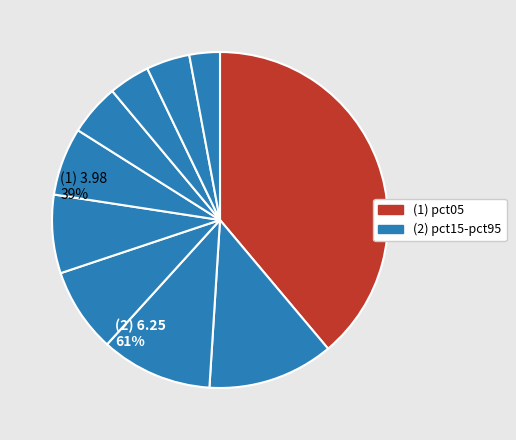

Which category has the biggest portion of the pie?

pct05